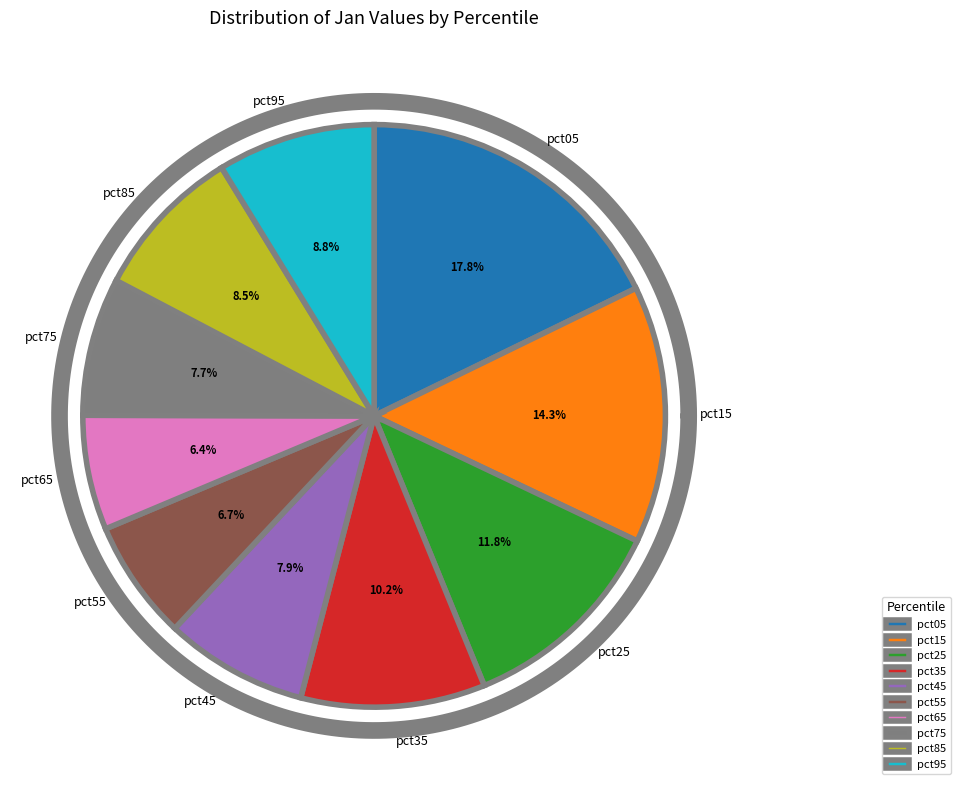

How much of the chart is everything except pct55?

93.3%